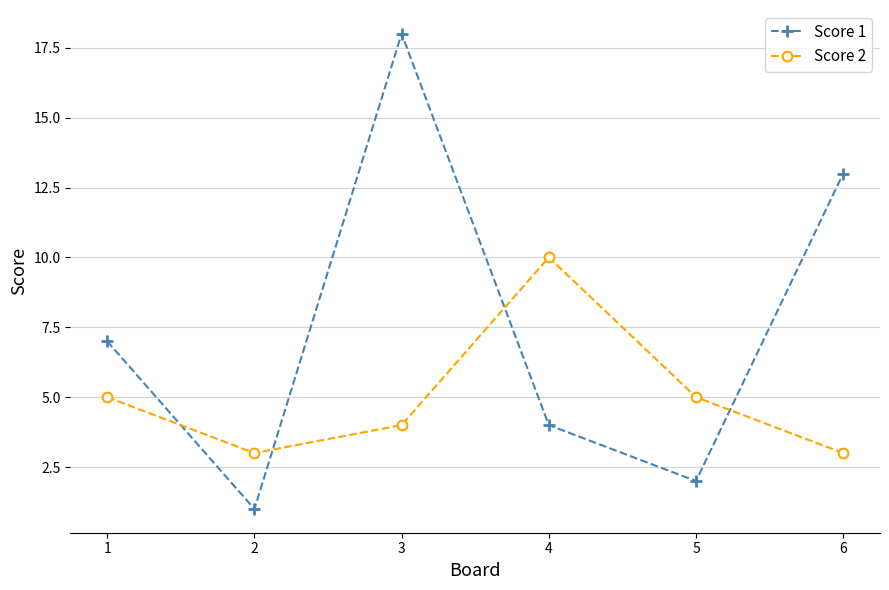

True or false: Score 1 has a value of 11 at 1.

False